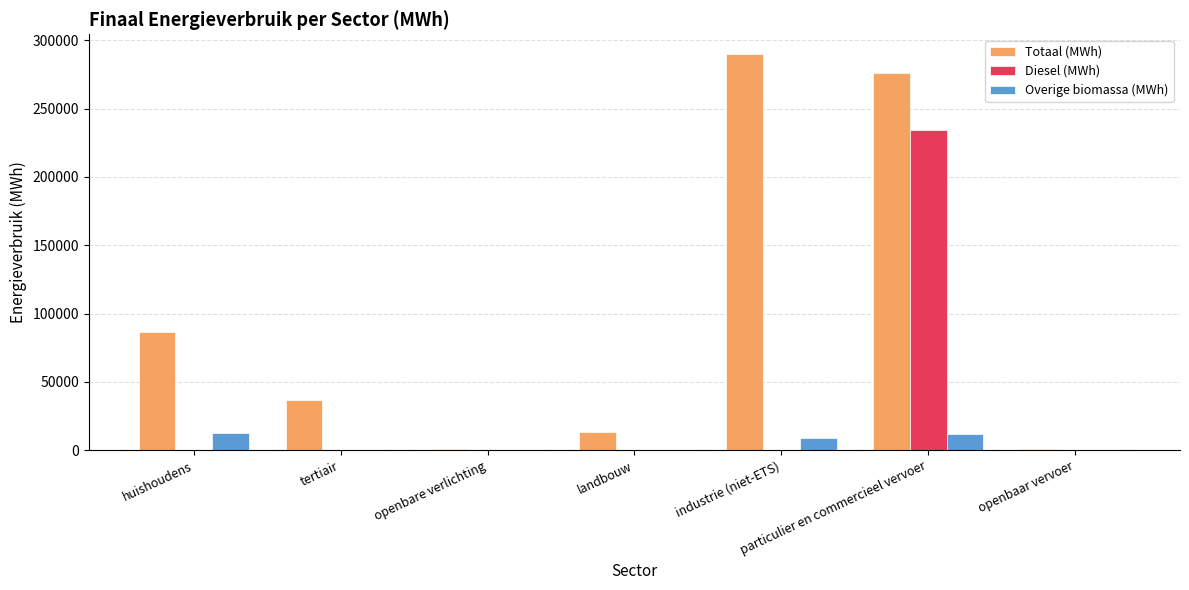

Which series changed the most between huishoudens and particulier en commercieel vervoer?

Diesel (MWh)